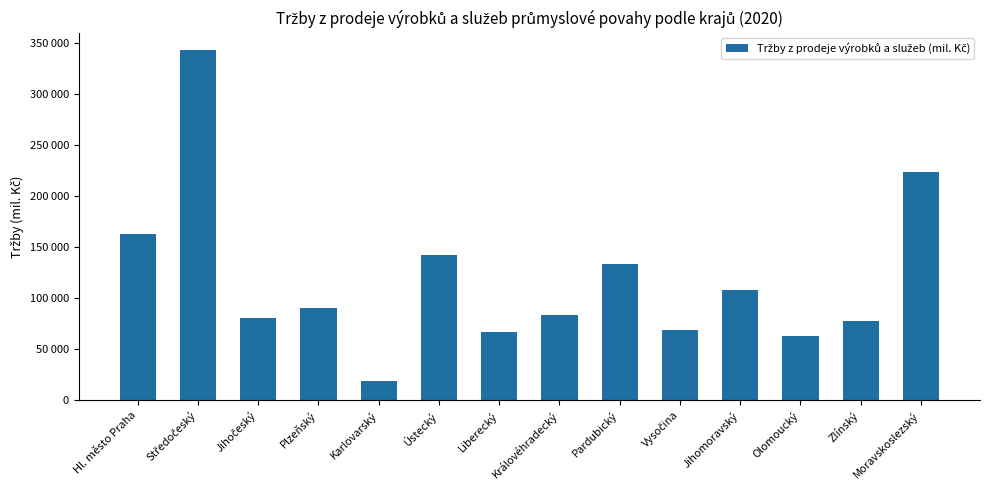

Is it true that the value at Karlovarský is 29218.7?

False